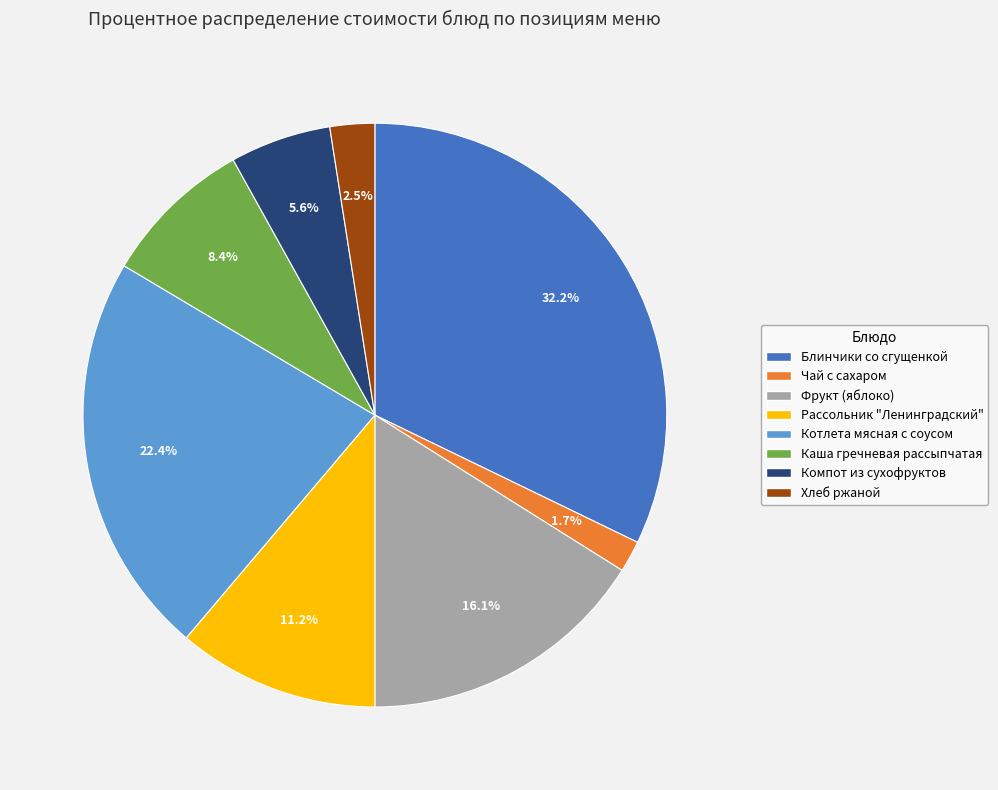

To the nearest percent, what portion does Фрукт (яблоко) represent?

16%